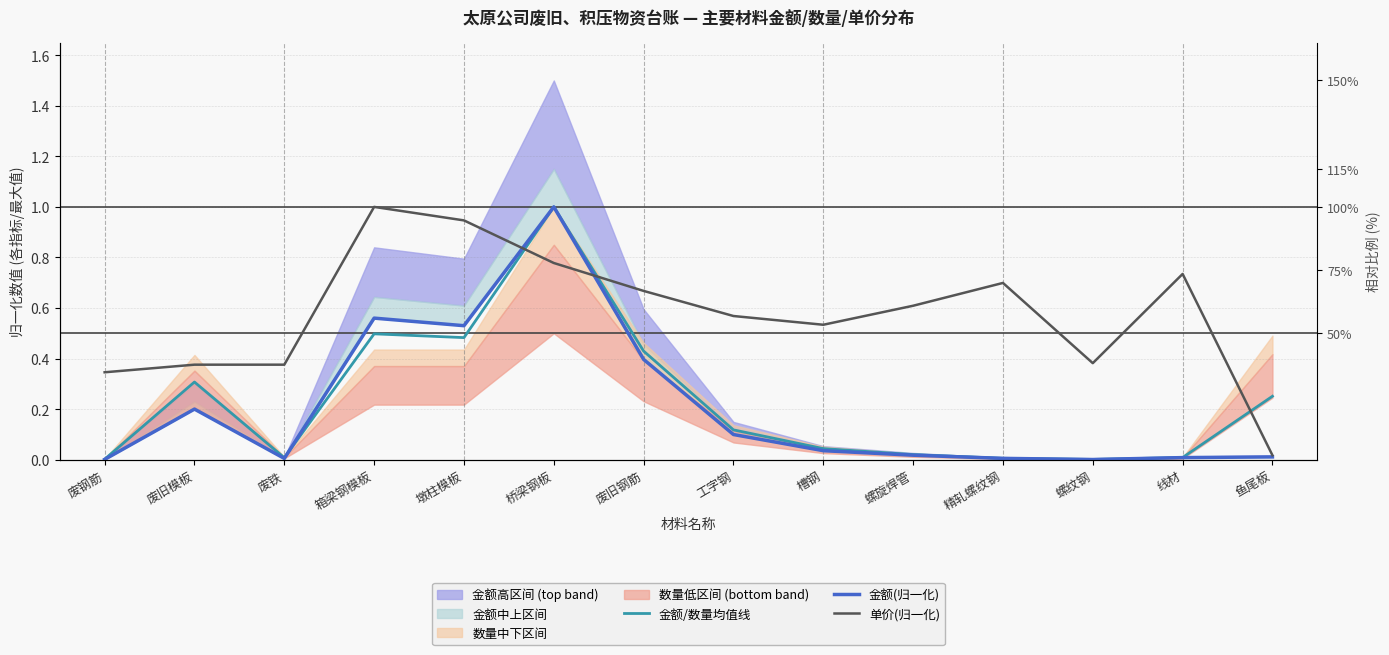

Is the value of 金额/数量均值线 at 精轧螺纹钢 greater than the value of 金额(归一化) at 箱梁钢模板?

No